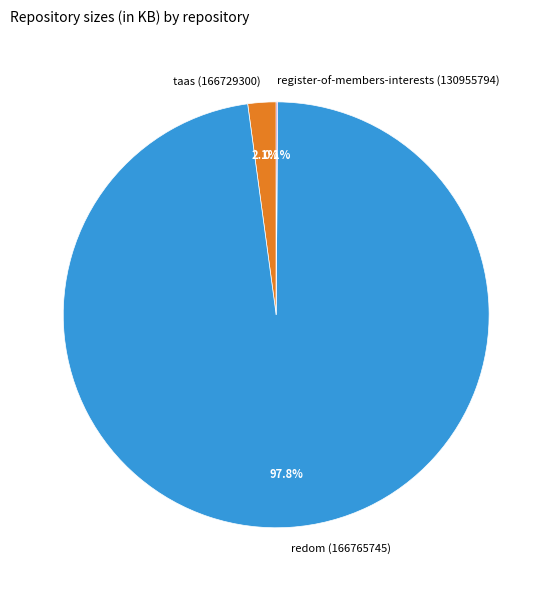

To the nearest percent, what portion does taas (166729300) represent?

2%